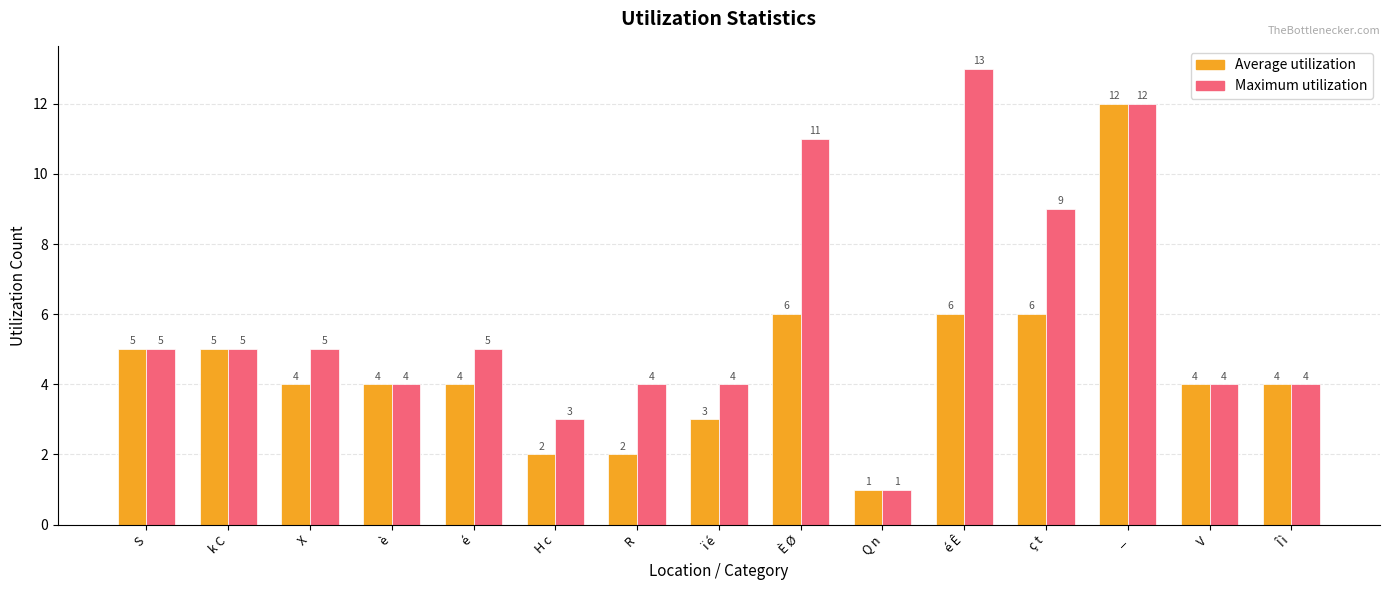

Is it true that Maximum utilization equals 5 at X?

True